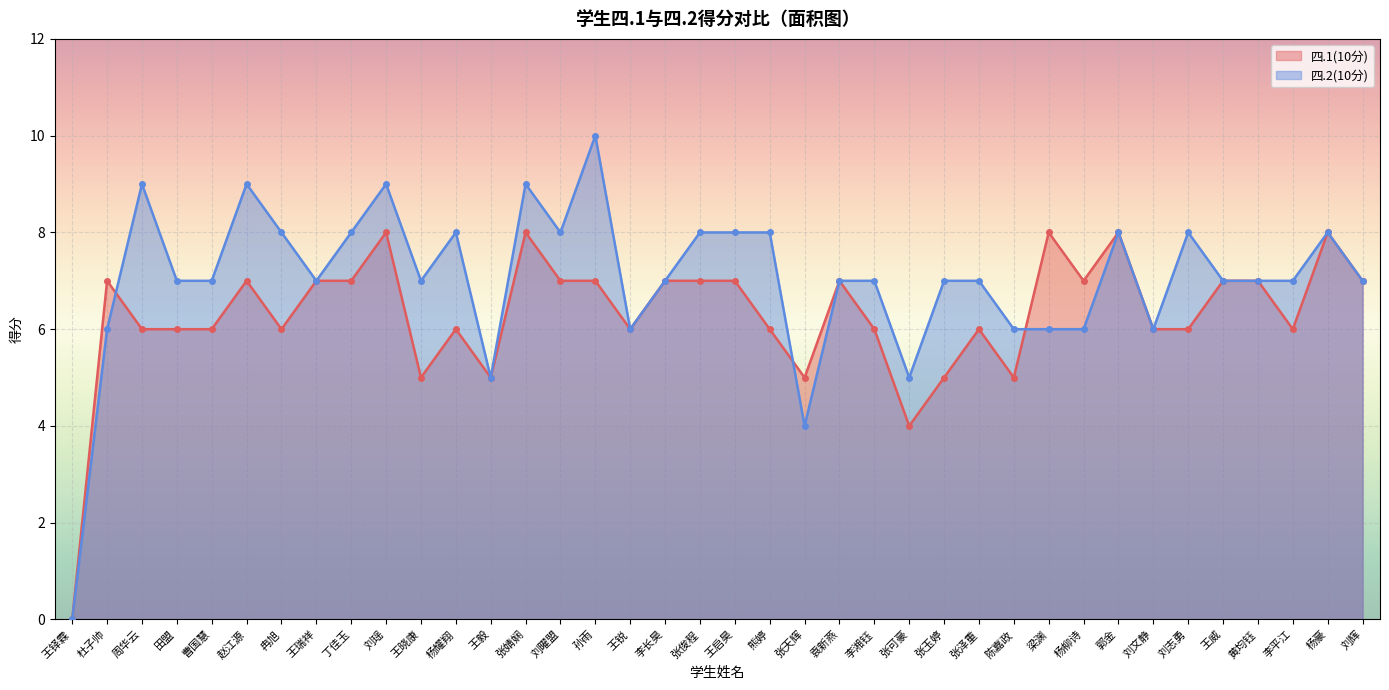

How many values in the 四.2(10分) series are below 7?

10